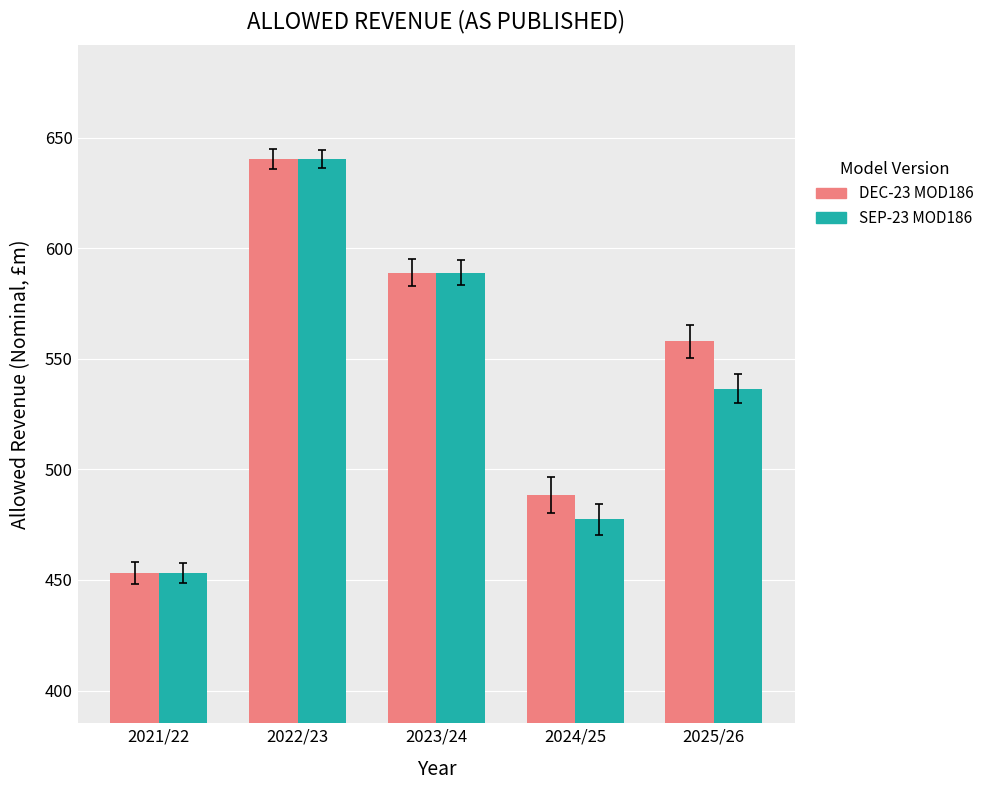

Rank the categories by DEC-23 MOD186 value from highest to lowest.

2022/23, 2023/24, 2025/26, 2024/25, 2021/22